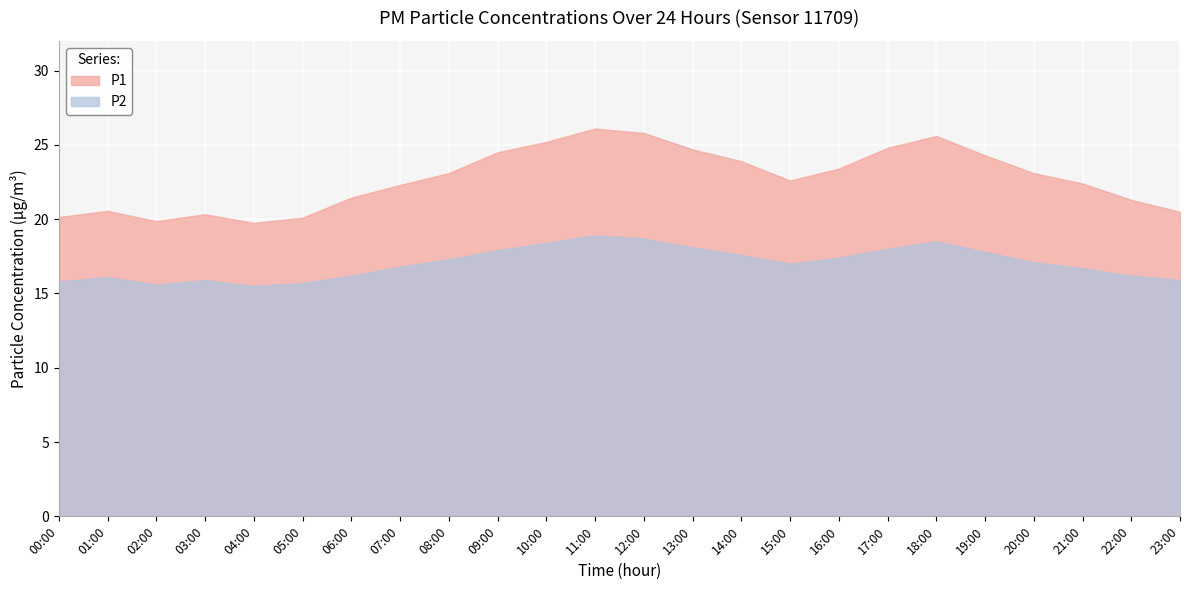

Which has a higher value, 03:00 or 08:00?

08:00